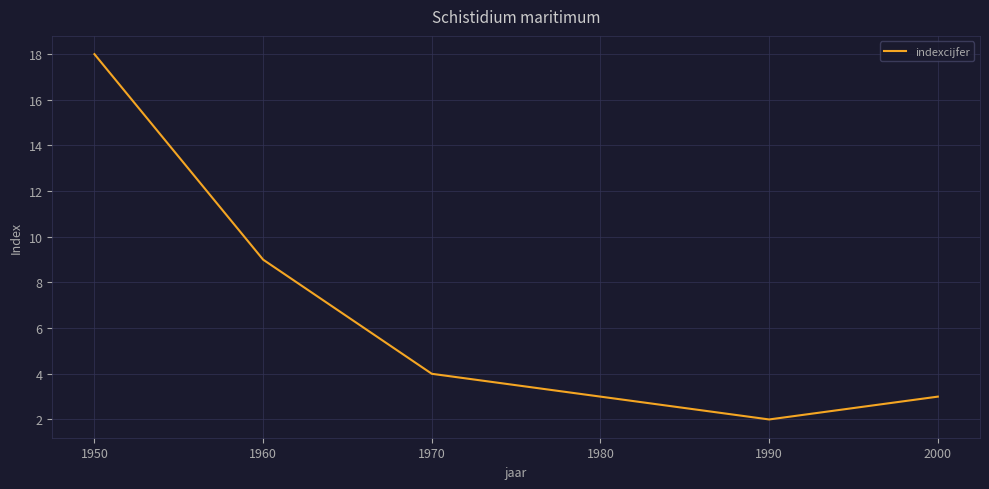

How many distinct data groups are displayed?

1